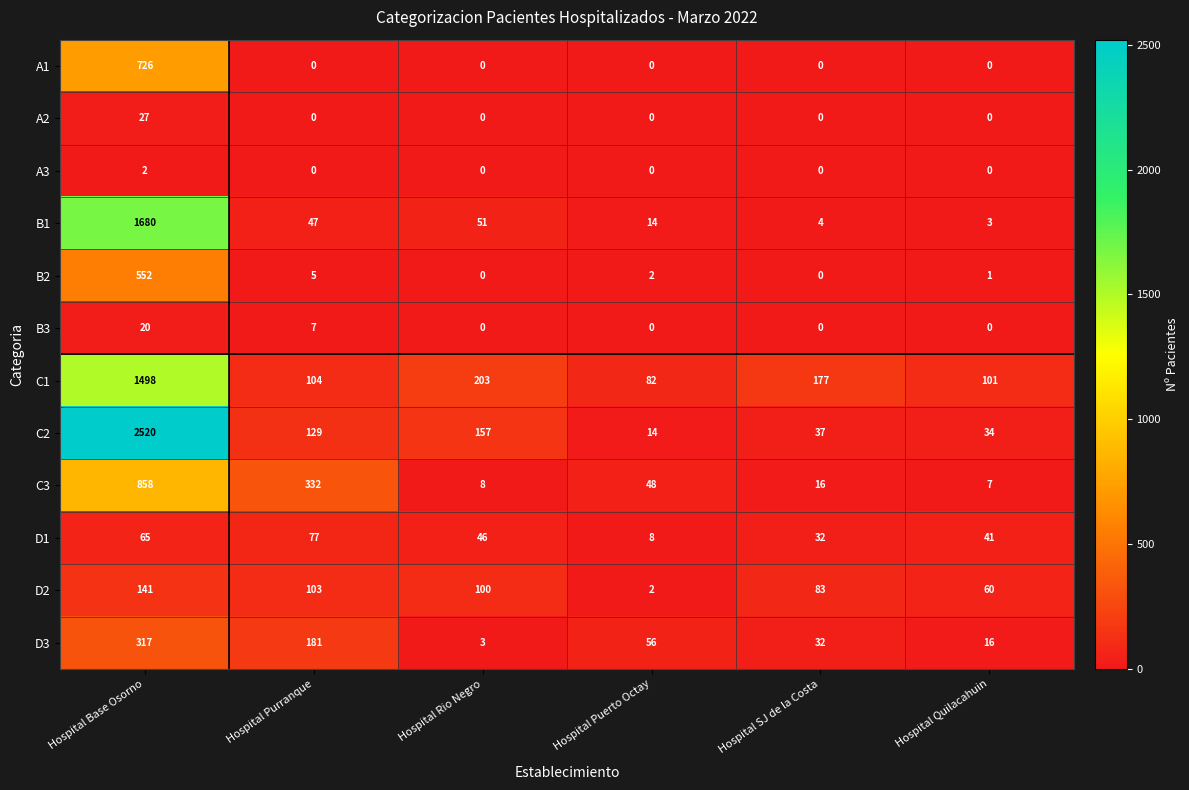

Count the number of categories in the chart.

6